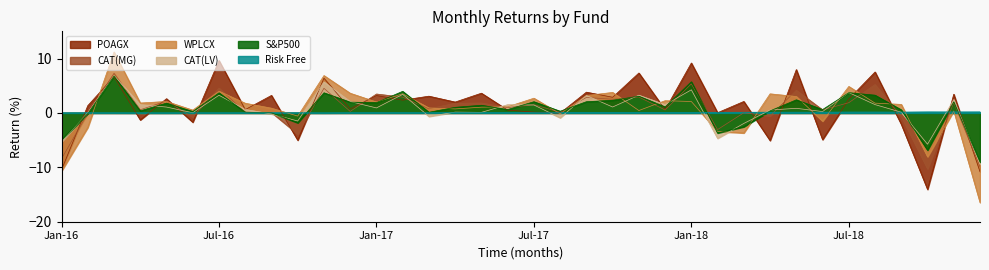

True or false: WPLCX has a value of 6.4 at 2017.

False